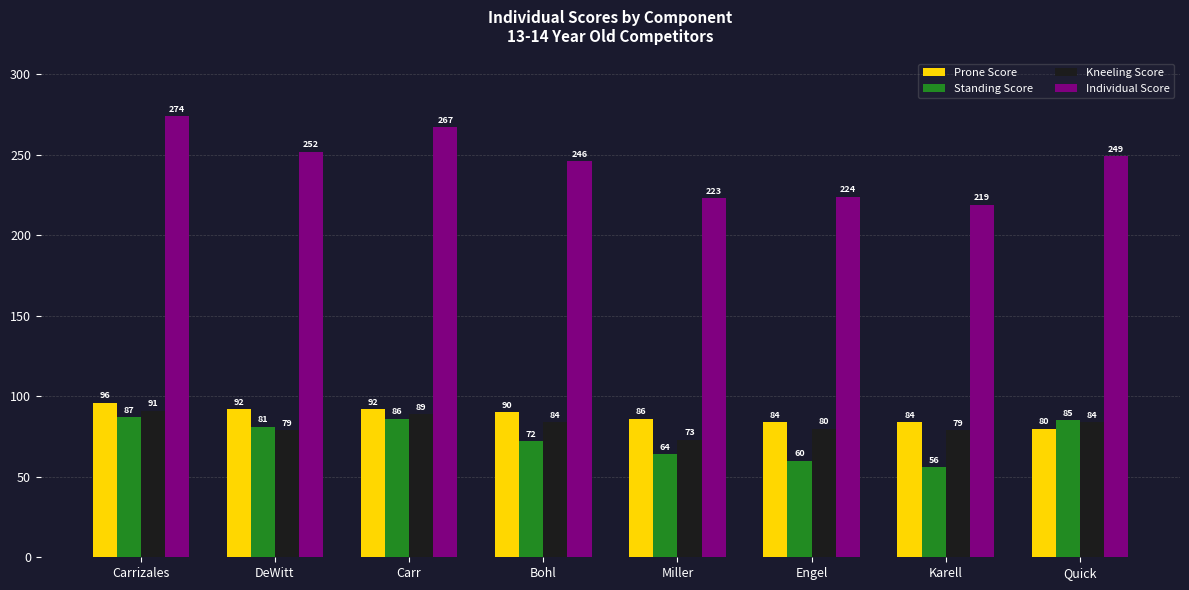

Which series has the largest total across all categories?

Individual Score